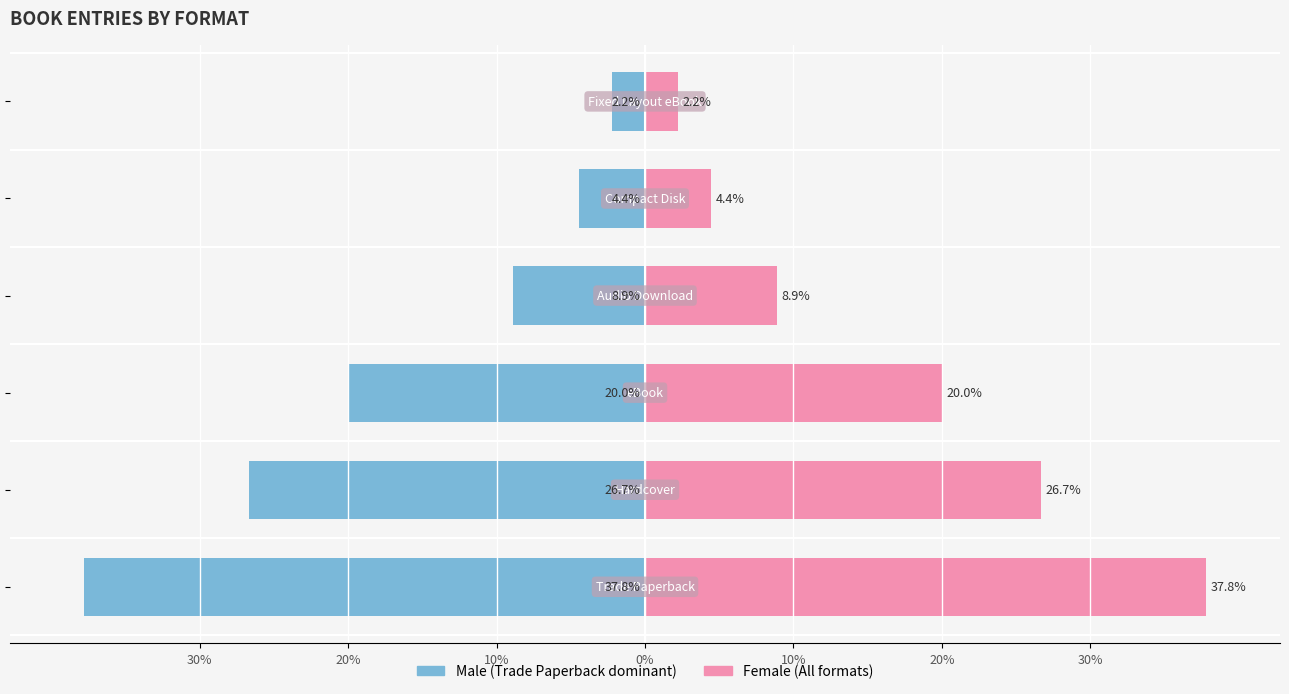

What is the smallest value displayed?

-37.8